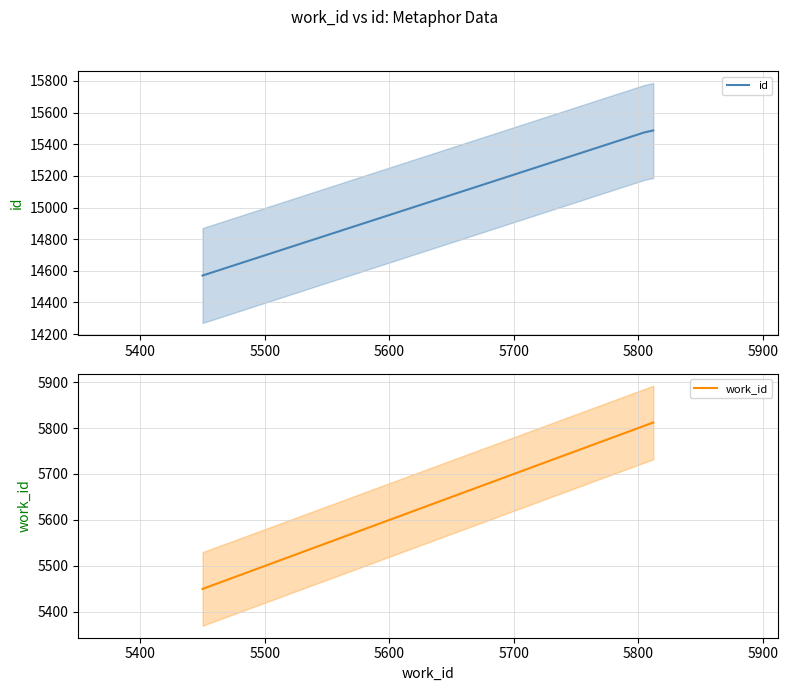

Which series has the widest spread of values?

id